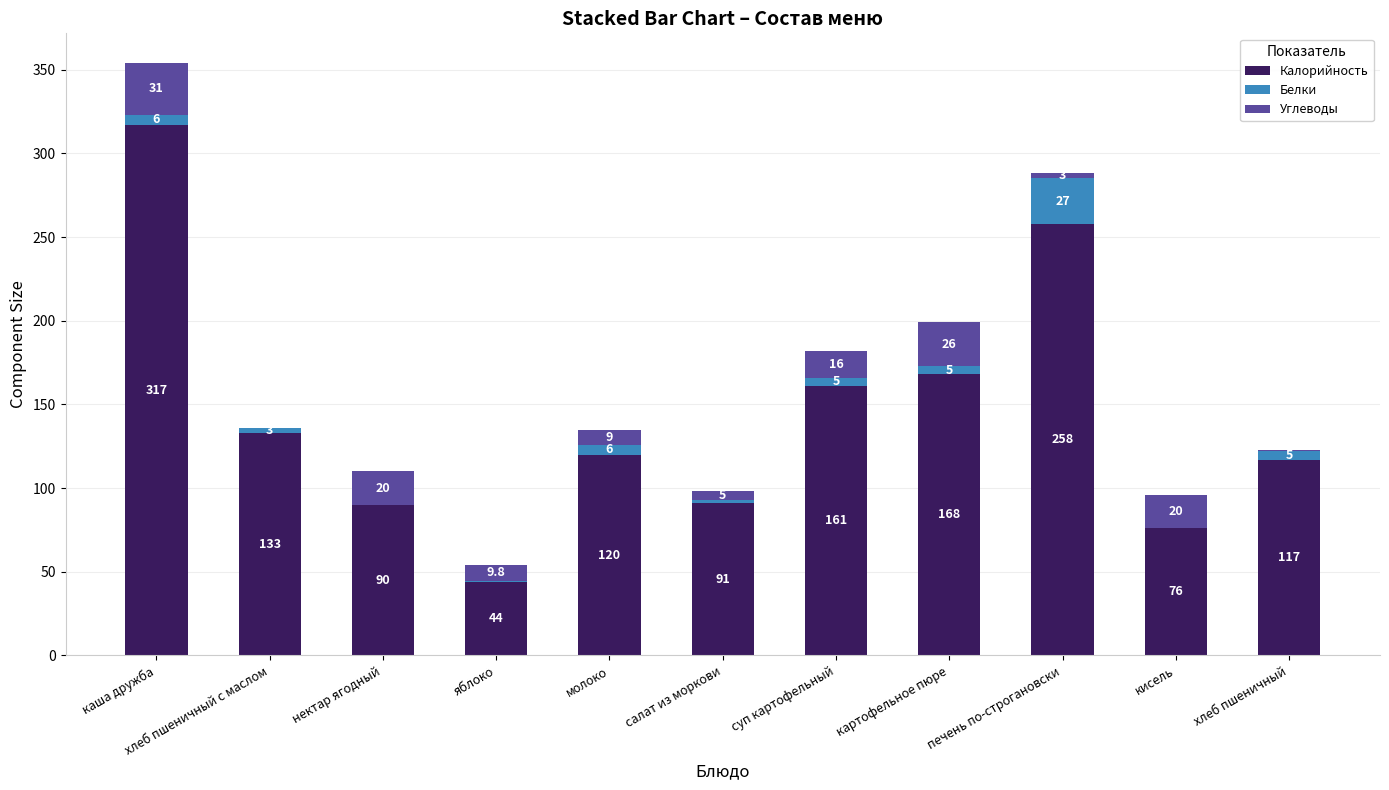

Are the bars horizontal?

No